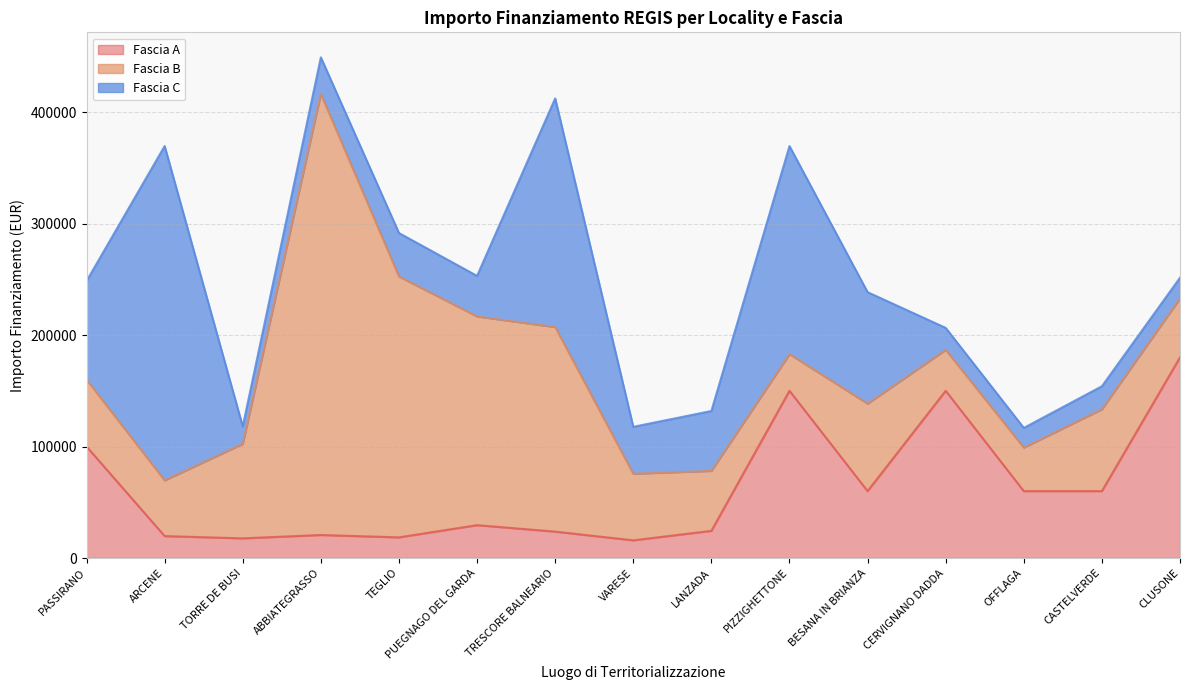

How many intersections are there between Fascia C and Fascia A?

4